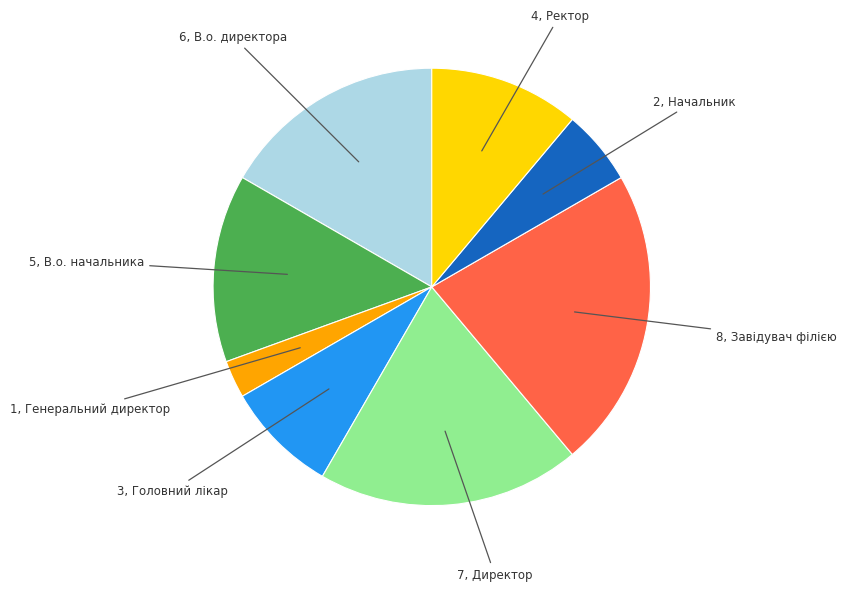

Does any single category account for the majority?

No